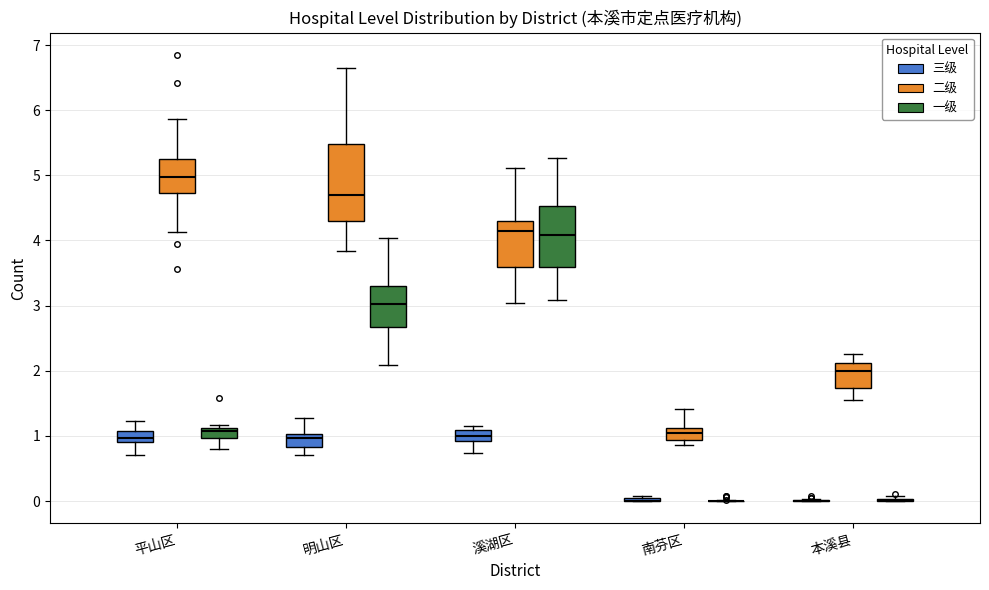

Where is the lower edge of the box for 溪湖区 (一级) on the y-axis? The values are not printed on the chart, so give them approximately, as read against the axis.

3.6